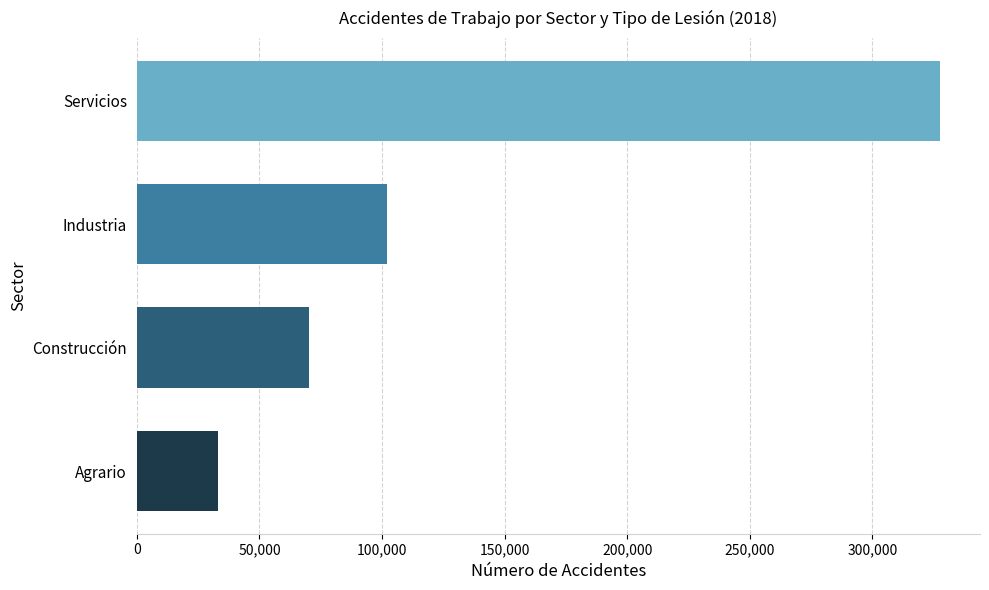

What is the maximum value shown in the chart?

327569